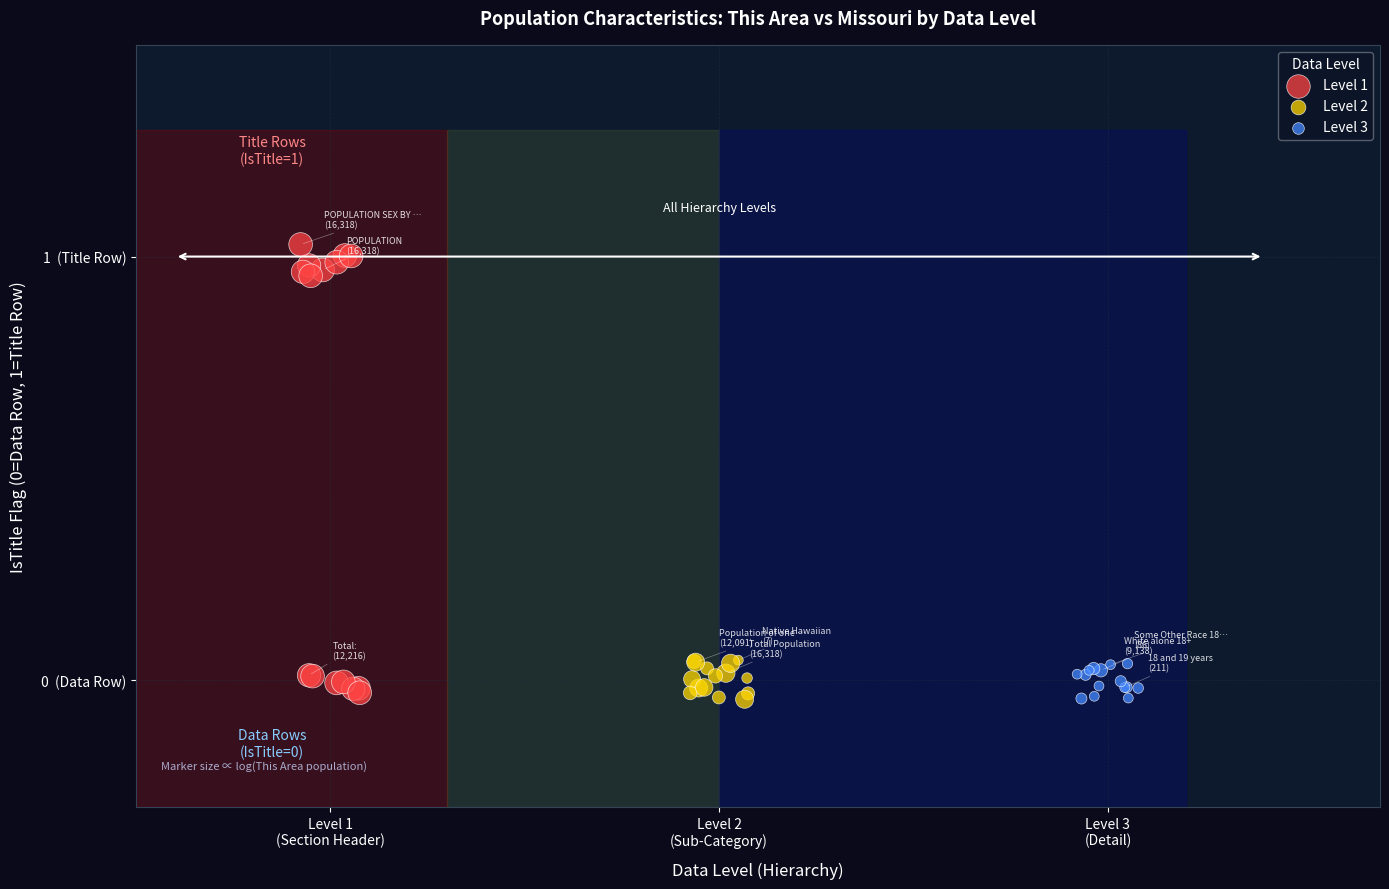

What are all the series names shown in the legend?

Level 1, Level 2, Level 3